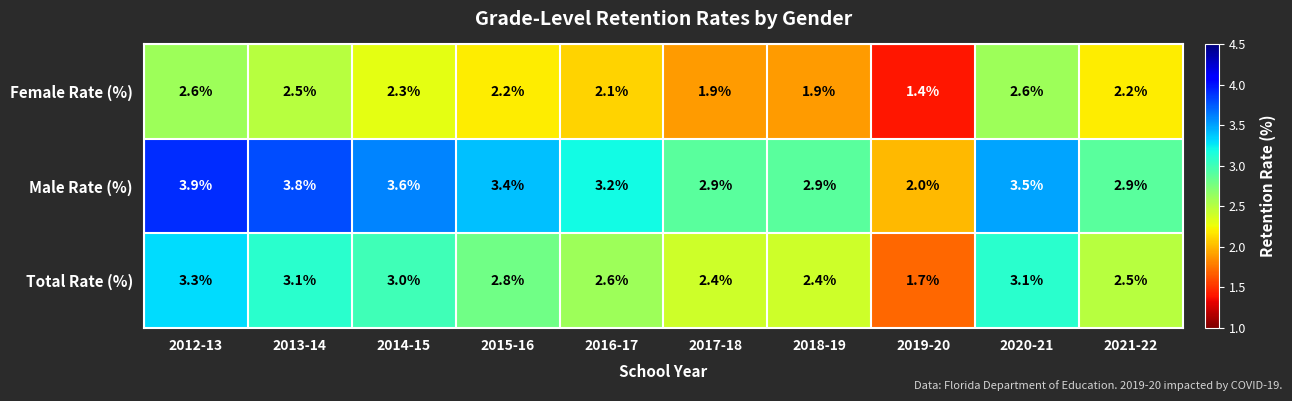

What is the sum of the Female Rate (%) values at 2013-14 and 2021-22?

4.7